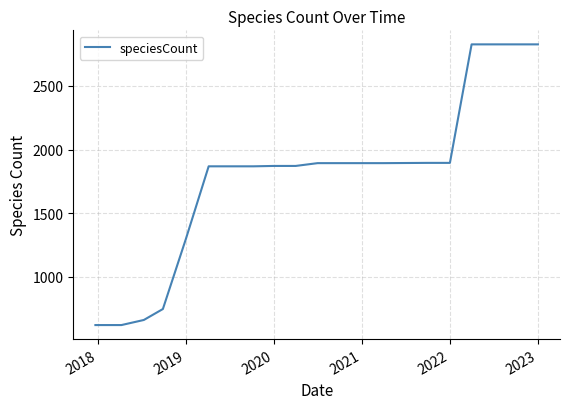

What is the greatest value displayed?

2826